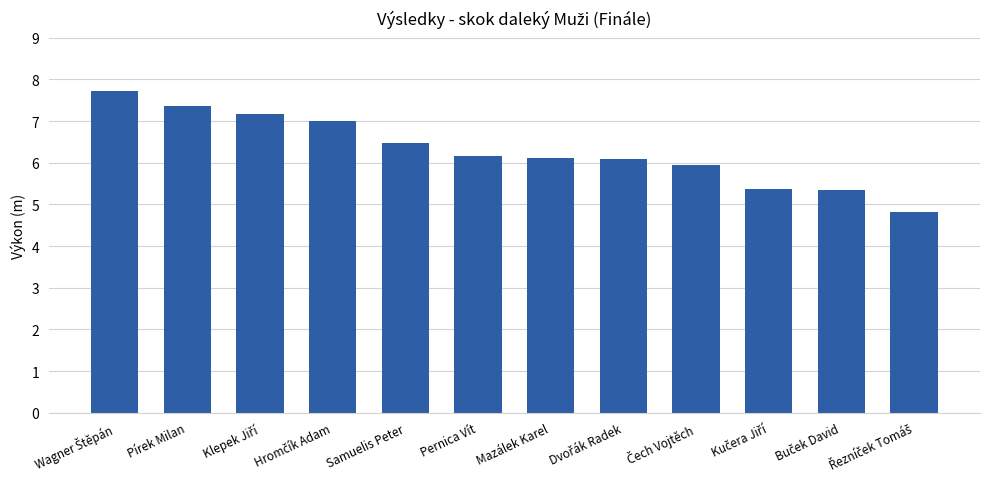

What is the greatest value displayed?

7.7